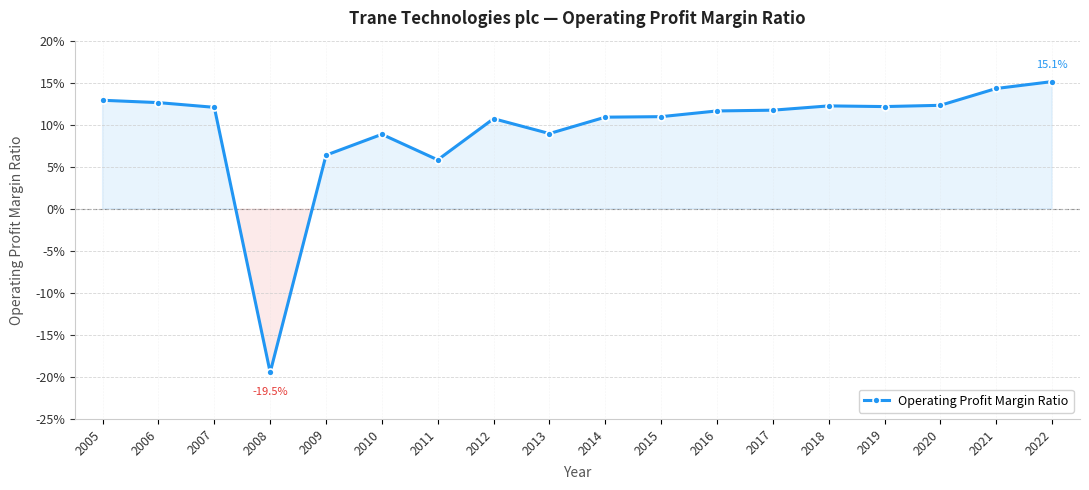

At which category does the data reach its first local valley?

2008